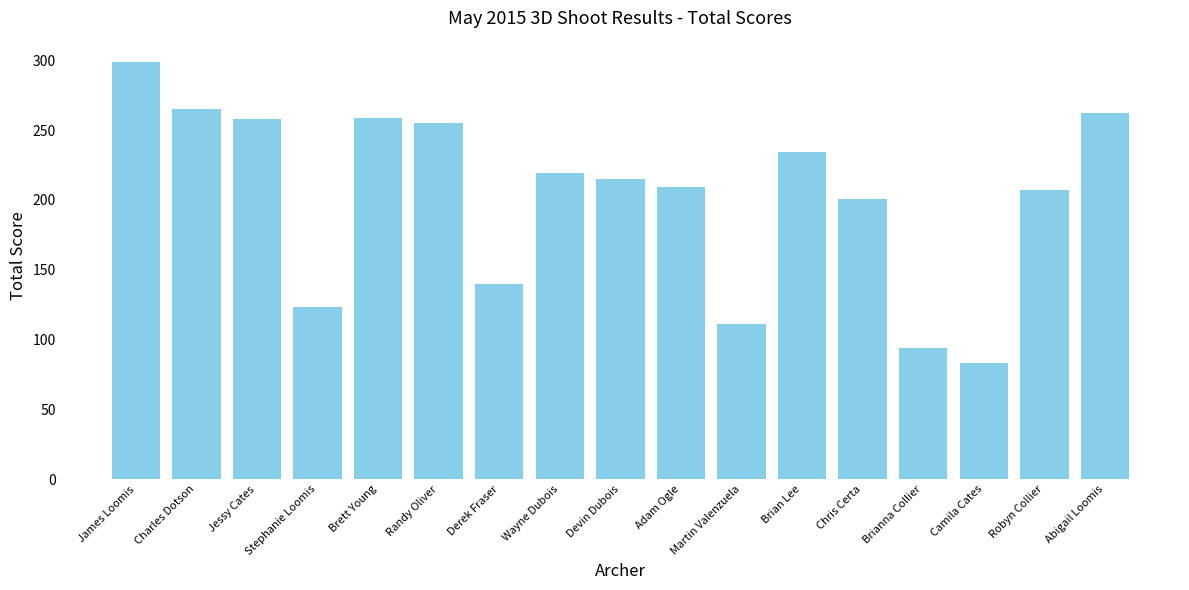

What is the approximate value at James Loomis?

299